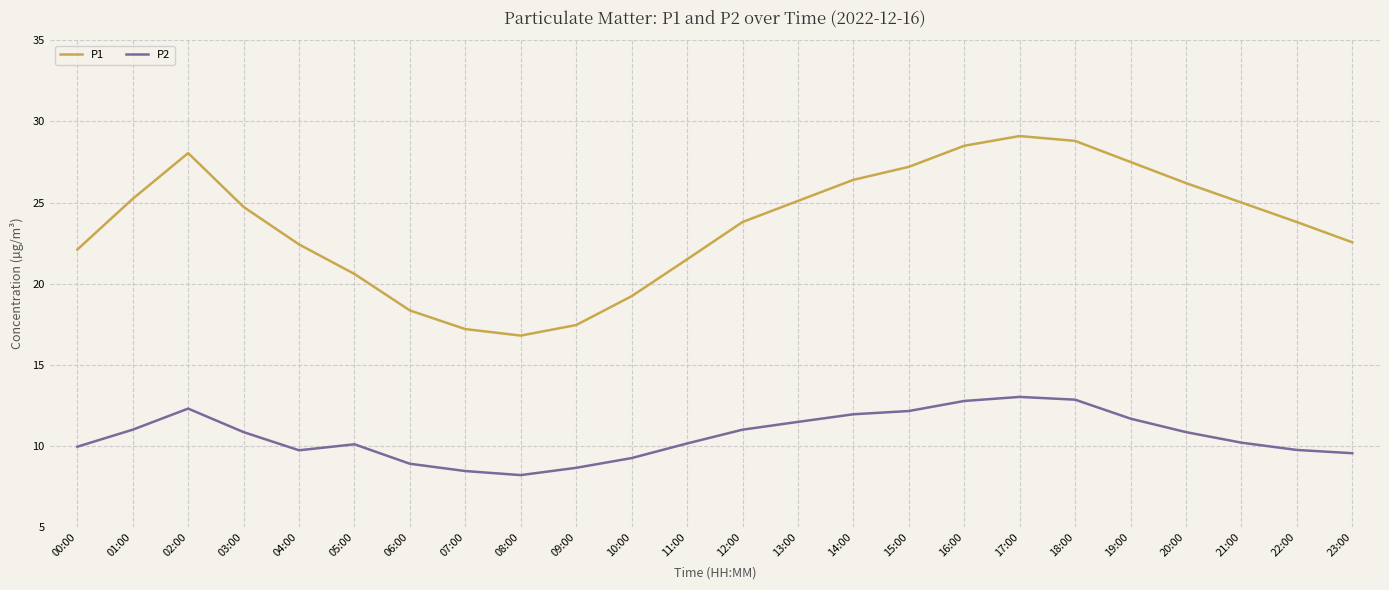

Is it true that P1 equals 28.5 at 16:00?

True